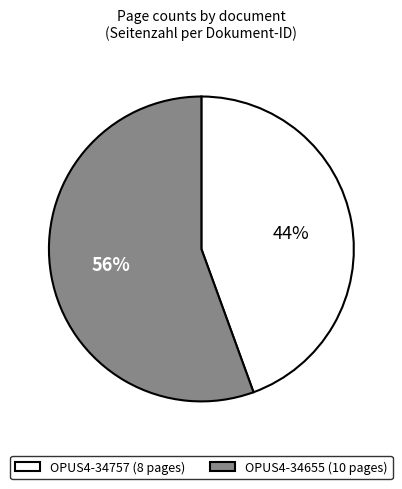

Does any single category account for the majority?

Yes